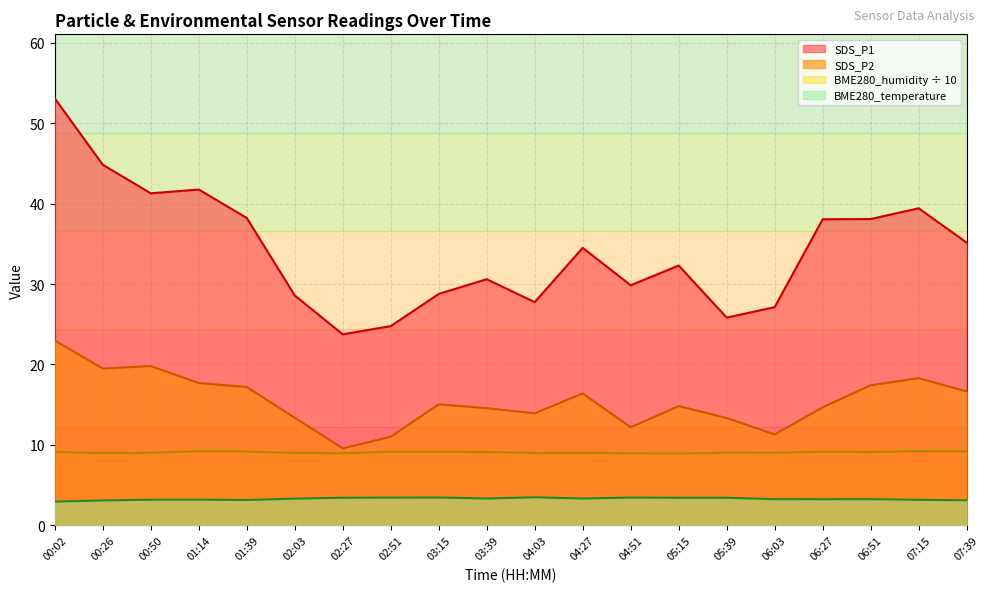

How many series are shown in this chart?

4